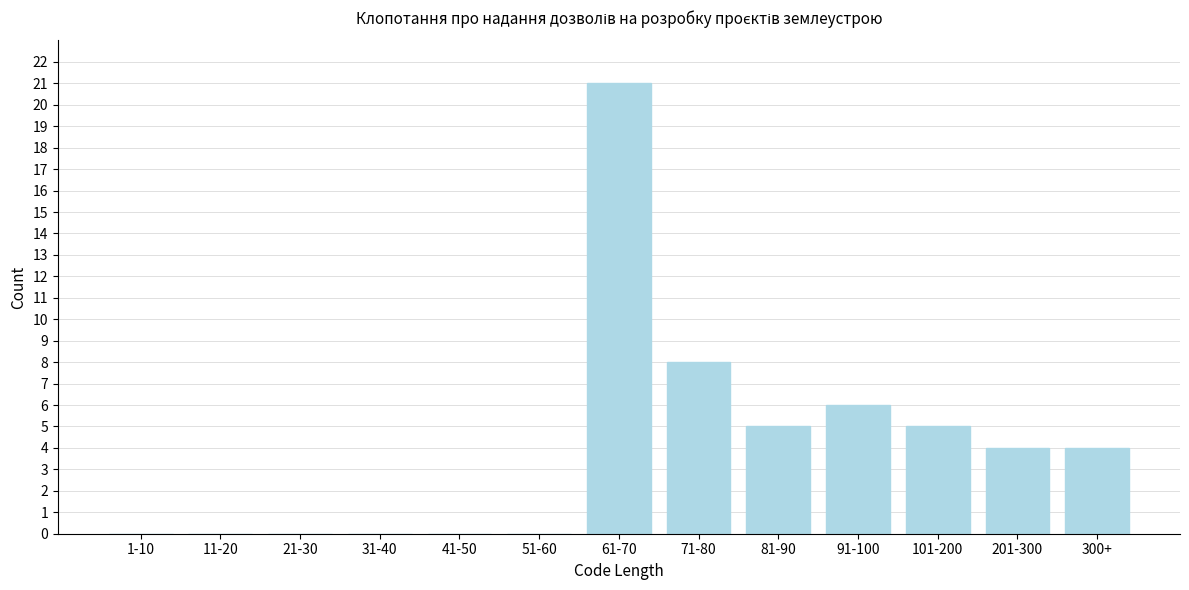

Reading right to left, what are all the values shown in this chart?

300+=4	201-300=4	101-200=5	91-100=6	81-90=5	71-80=8	61-70=21	51-60=0	41-50=0	31-40=0	21-30=0	11-20=0	1-10=0